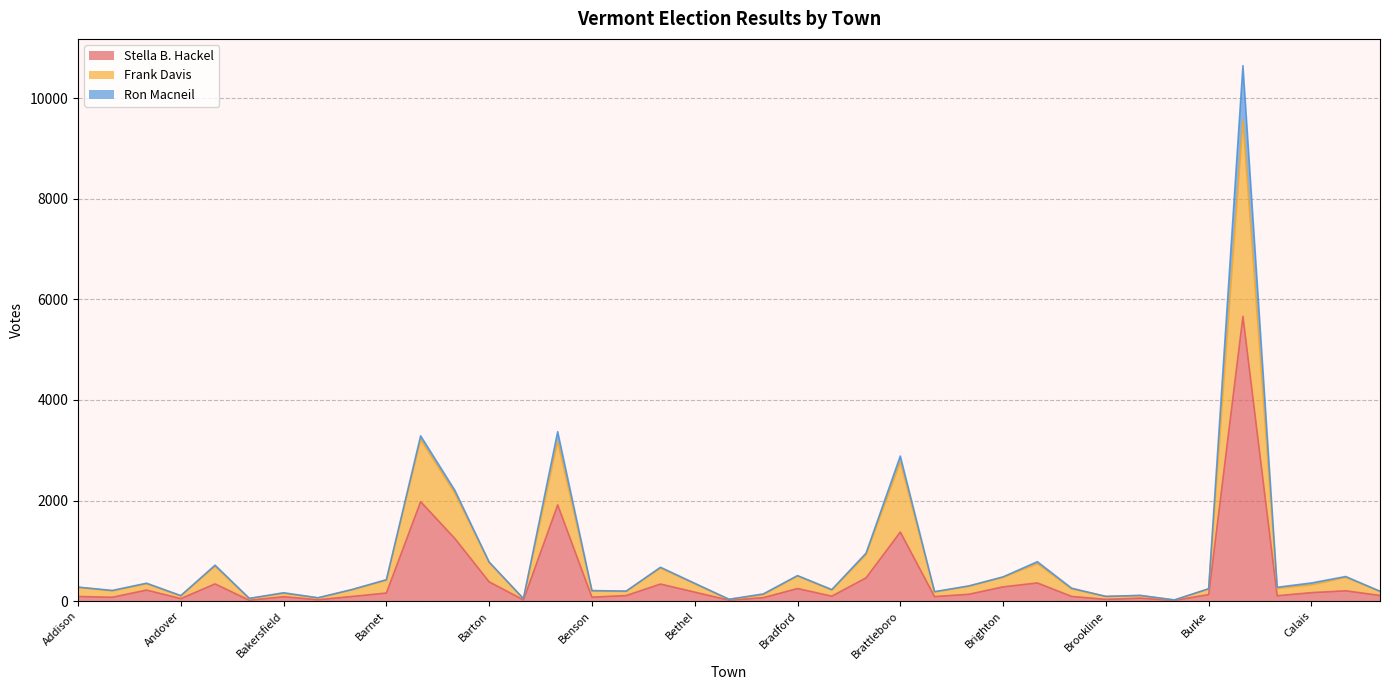

The Stella B. Hackel series shows 382 at Barton. True or false?

True